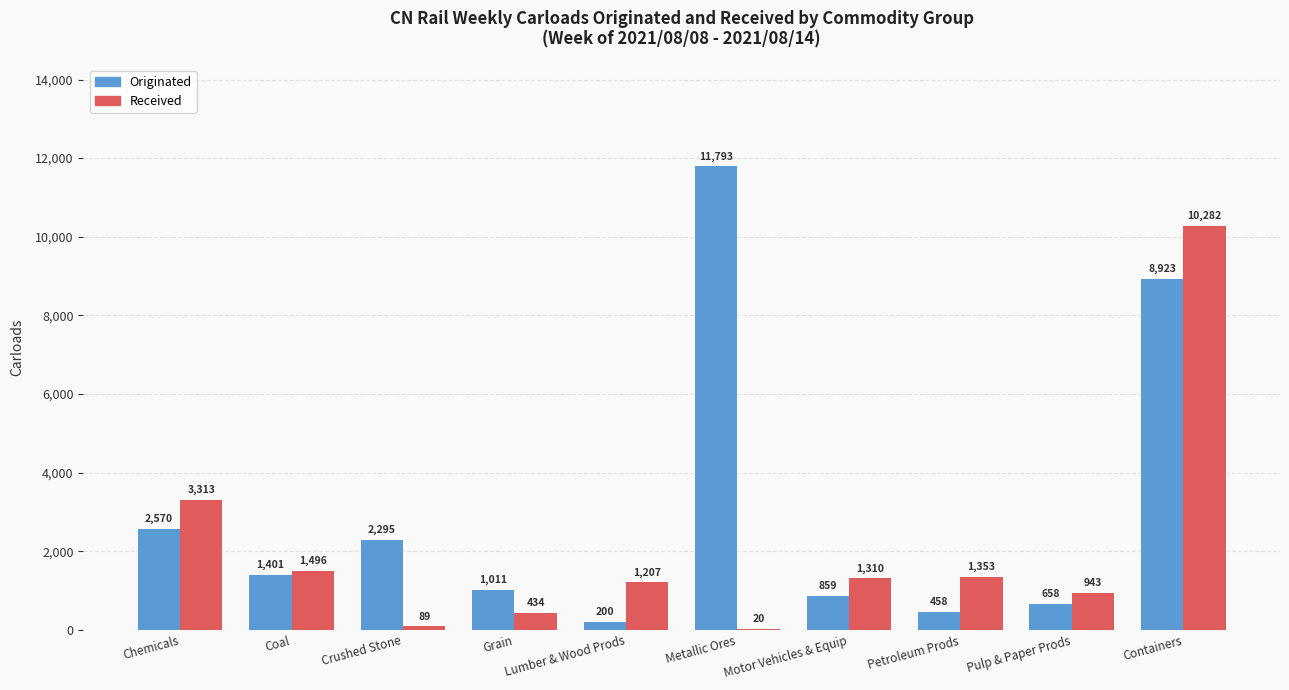

What is the average value of the Received series?

2045